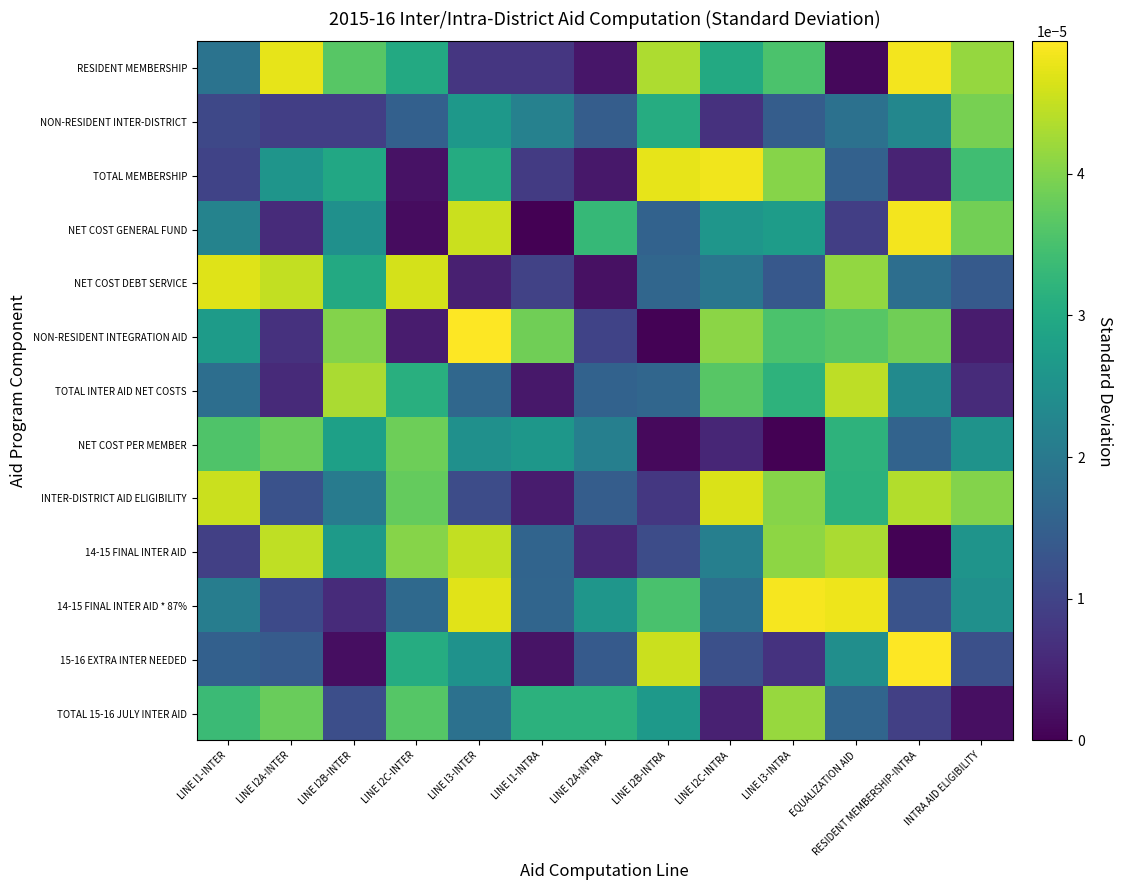

Which series has the largest total across all categories?

INTER-DISTRICT AID ELIGIBILITY